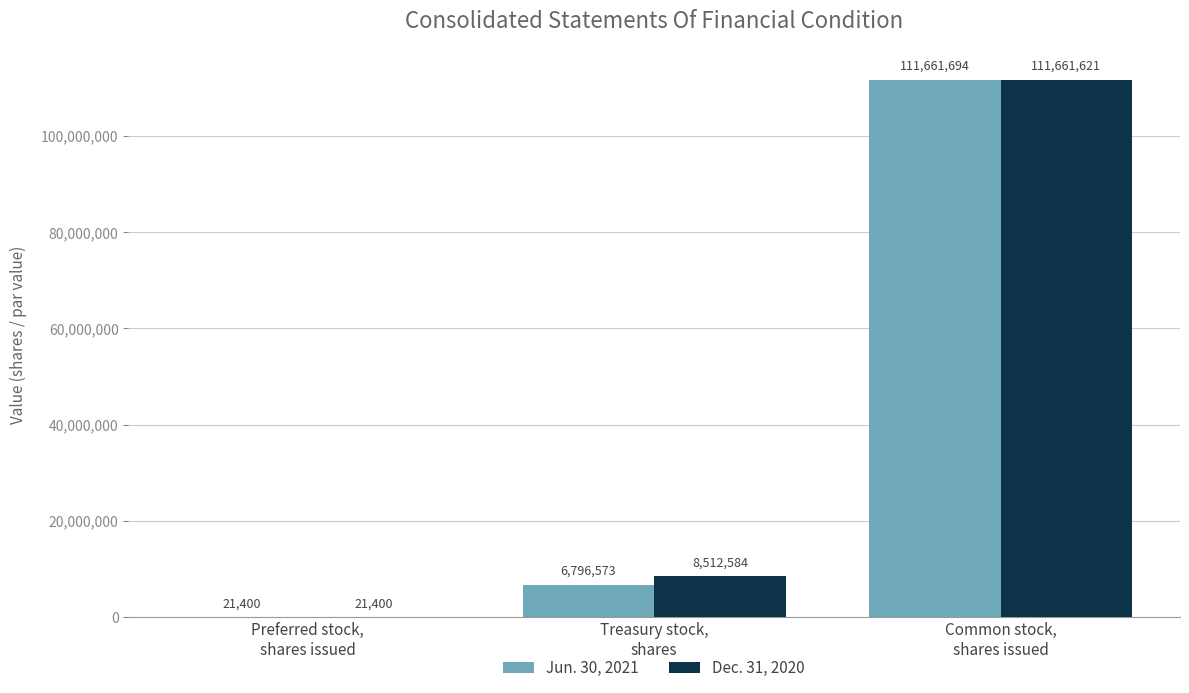

Which series has the largest total across all categories?

Dec. 31, 2020